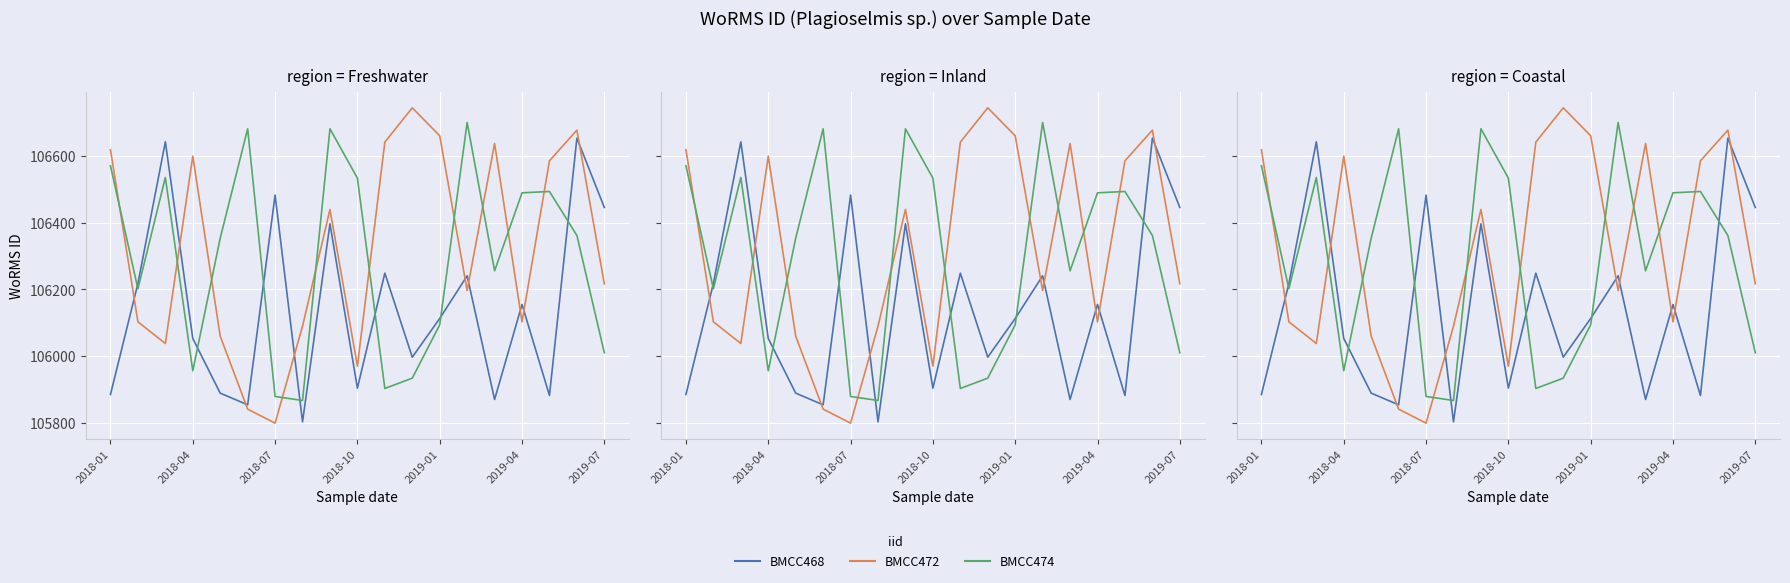

How many interior local peaks does the BMCC472 series have?

5